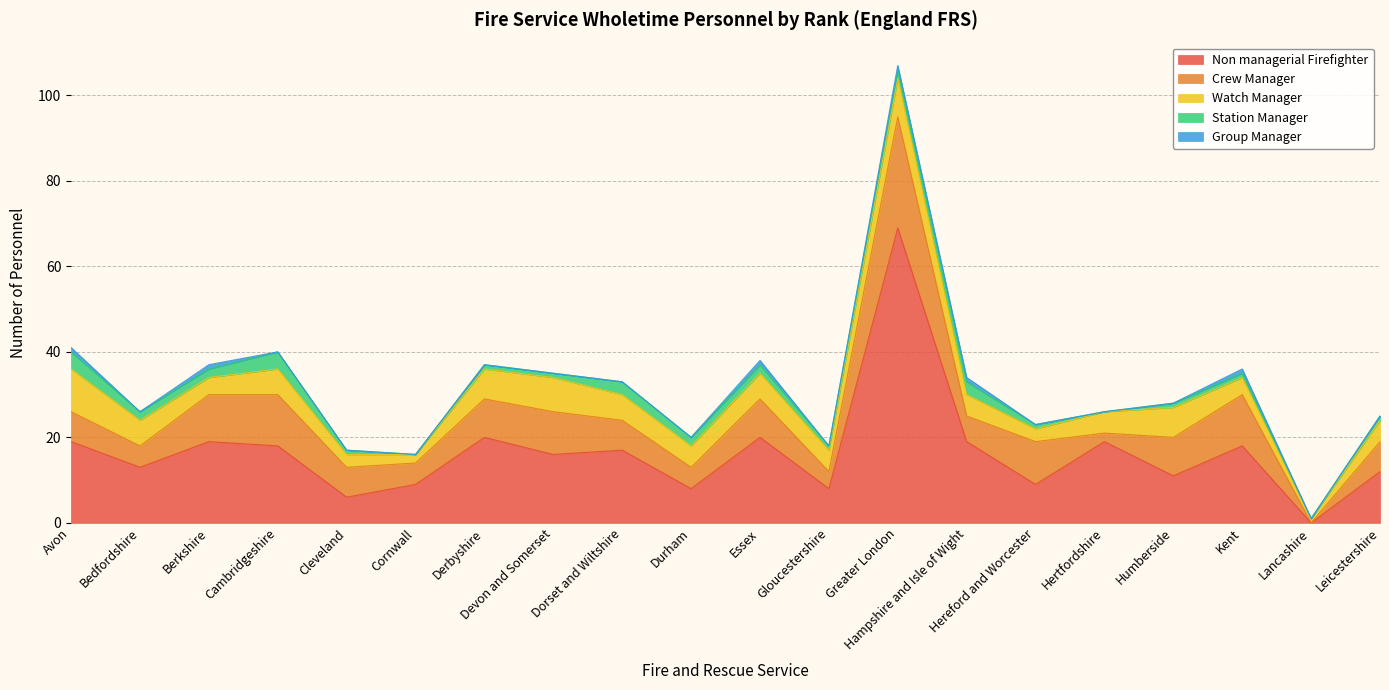

Reading right to left, list all the values displayed in this chart.

Non managerial Firefighter: Leicestershire=12	Lancashire=0	Kent=18	Humberside=11	Hertfordshire=19	Hereford and Worcester=9	Hampshire and Isle of Wight=19	Greater London=69	Gloucestershire=8	Essex=20	Durham=8	Dorset and Wiltshire=17	Devon and Somerset=16	Derbyshire=20	Cornwall=9	Cleveland=6	Cambridgeshire=18	Berkshire=19	Bedfordshire=13	Avon=19
Crew Manager: Leicestershire=7	Lancashire=0	Kent=12	Humberside=9	Hertfordshire=2	Hereford and Worcester=10	Hampshire and Isle of Wight=6	Greater London=26	Gloucestershire=4	Essex=9	Durham=5	Dorset and Wiltshire=7	Devon and Somerset=10	Derbyshire=9	Cornwall=5	Cleveland=7	Cambridgeshire=12	Berkshire=11	Bedfordshire=5	Avon=7
Watch Manager: Leicestershire=5	Lancashire=1	Kent=4	Humberside=7	Hertfordshire=5	Hereford and Worcester=3	Hampshire and Isle of Wight=5	Greater London=9	Gloucestershire=5	Essex=6	Durham=5	Dorset and Wiltshire=6	Devon and Somerset=8	Derbyshire=7	Cornwall=2	Cleveland=3	Cambridgeshire=6	Berkshire=4	Bedfordshire=6	Avon=10
Station Manager: Leicestershire=1	Lancashire=0	Kent=1	Humberside=1	Hertfordshire=0	Hereford and Worcester=1	Hampshire and Isle of Wight=3	Greater London=2	Gloucestershire=1	Essex=2	Durham=2	Dorset and Wiltshire=3	Devon and Somerset=1	Derbyshire=1	Cornwall=0	Cleveland=1	Cambridgeshire=4	Berkshire=2	Bedfordshire=2	Avon=4
Group Manager: Leicestershire=0	Lancashire=0	Kent=1	Humberside=0	Hertfordshire=0	Hereford and Worcester=0	Hampshire and Isle of Wight=1	Greater London=1	Gloucestershire=0	Essex=1	Durham=0	Dorset and Wiltshire=0	Devon and Somerset=0	Derbyshire=0	Cornwall=0	Cleveland=0	Cambridgeshire=0	Berkshire=1	Bedfordshire=0	Avon=1